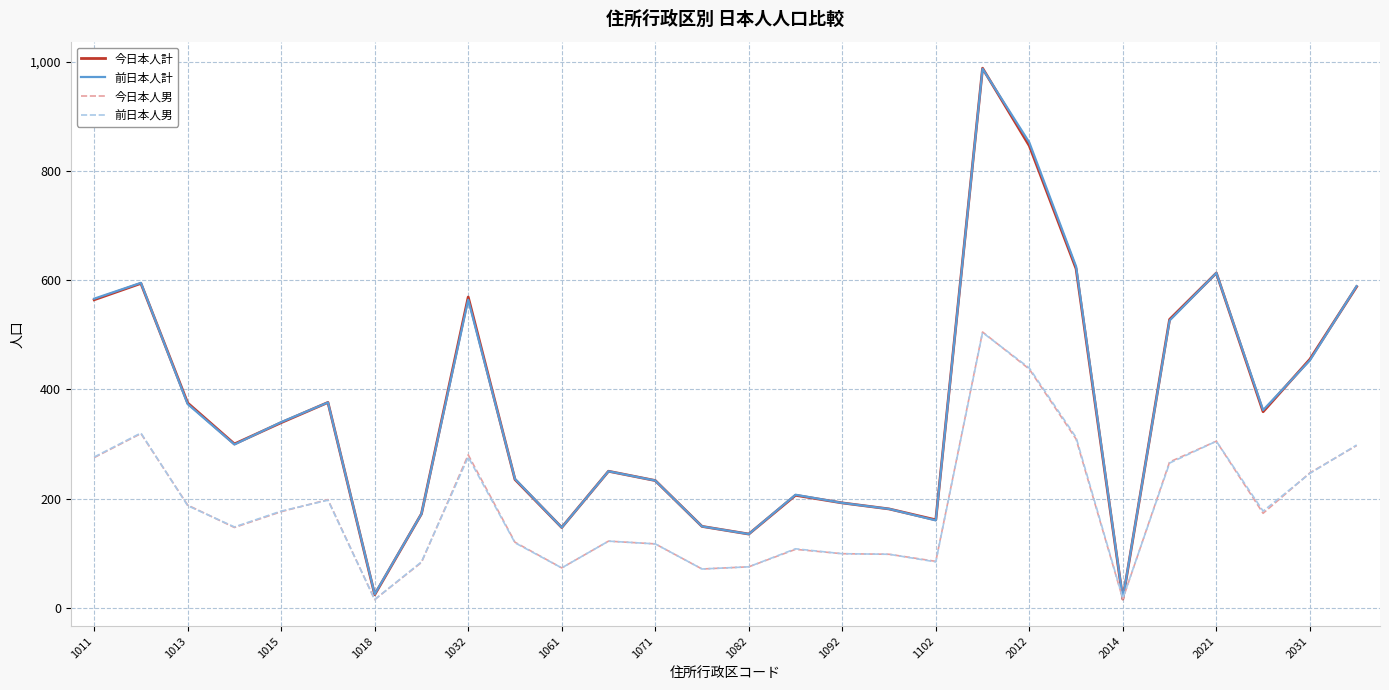

What is the greatest value displayed?

988